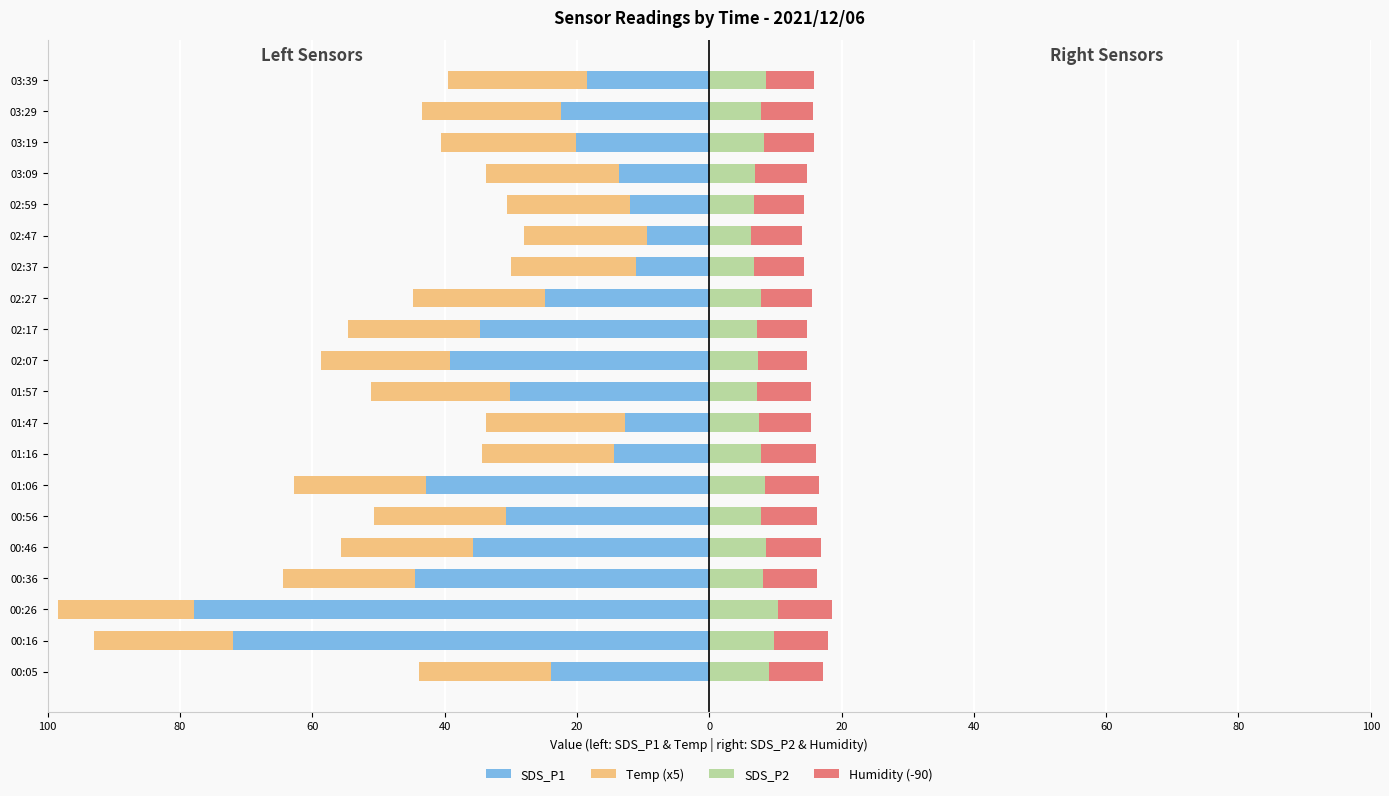

How many Temp (x5) values are between -20 and -19?

11